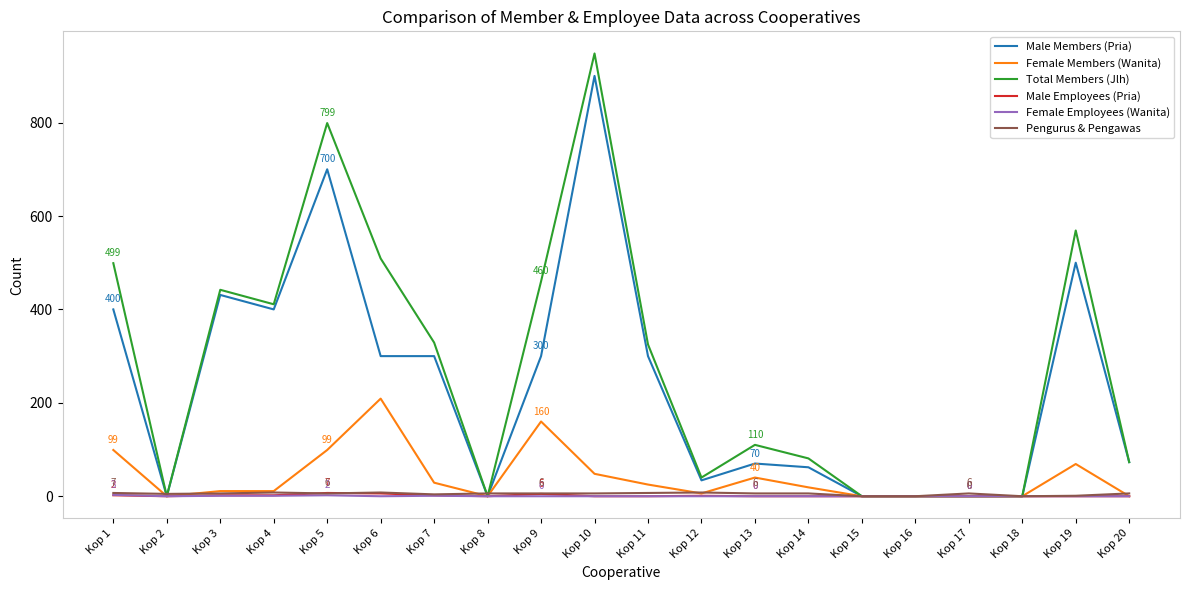

How many series are shown in this chart?

6